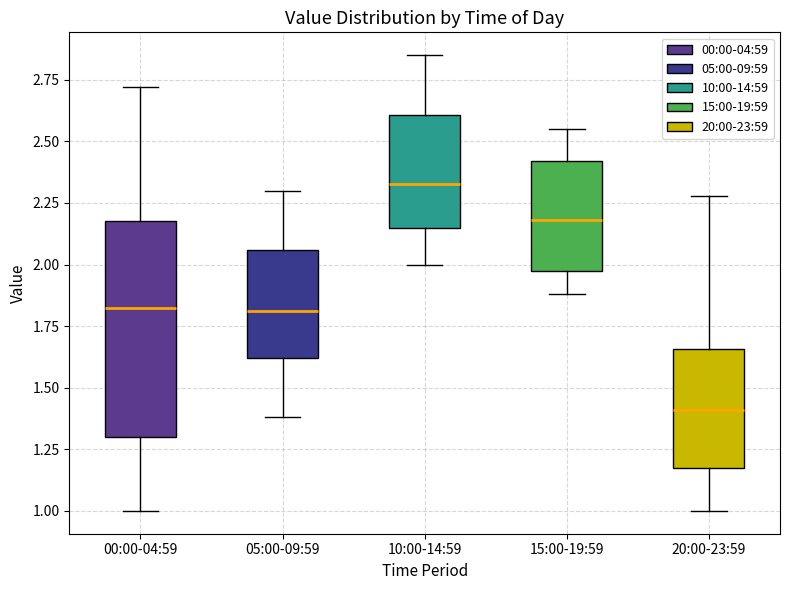

Where is the upper edge of the box for 05:00-09:59 on the y-axis? The values are not printed on the chart, so give them approximately, as read against the axis.

2.05